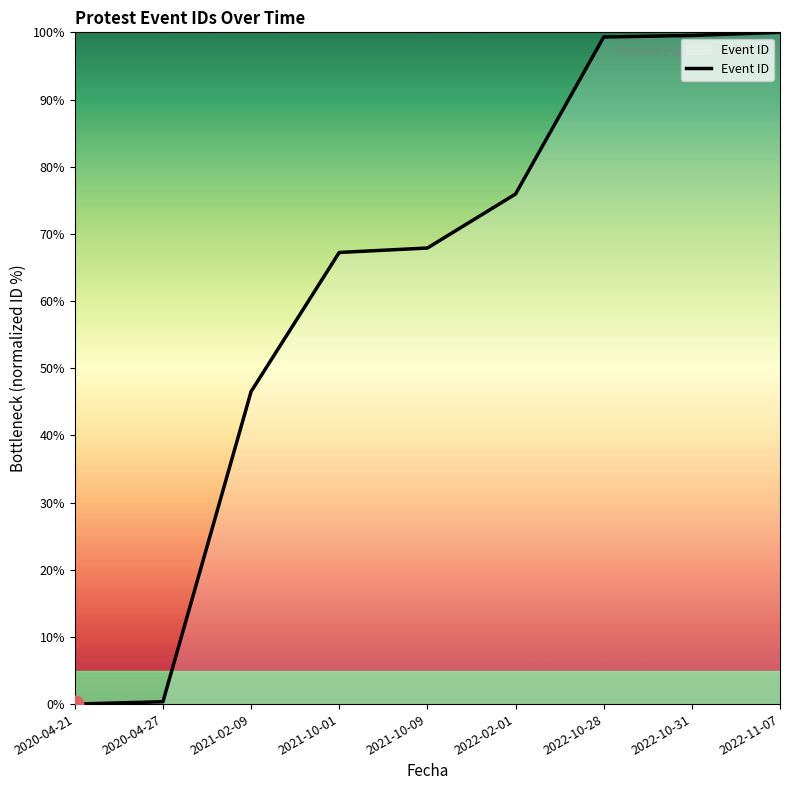

The value at 2022-10-31 is 22.0. True or false?

False